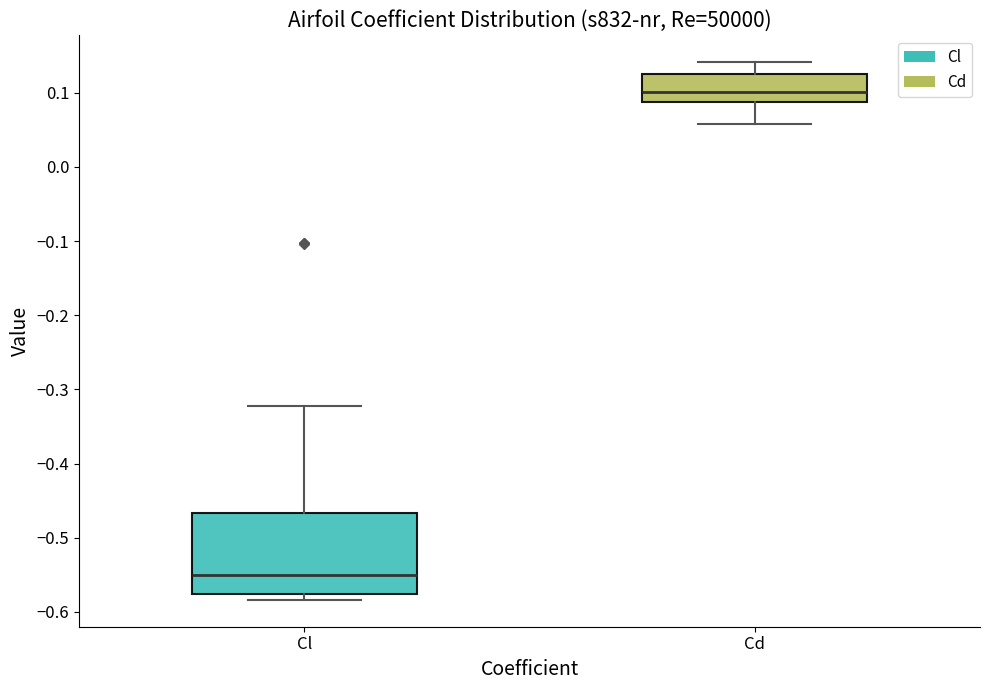

Reading left to right, transcribe this box plot: for each box, give where its median line is, the range the box spans, and where its two whiskers end, as read against the y-axis. The values are not printed on the chart, so give them approximately, as read against the axis.

Cl: median -0.55, box -0.58 to -0.47, whiskers -0.58 (just below the box's lower edge) to -0.32
Cd: median 0.10, box 0.09 to 0.12, whiskers 0.06 to 0.14